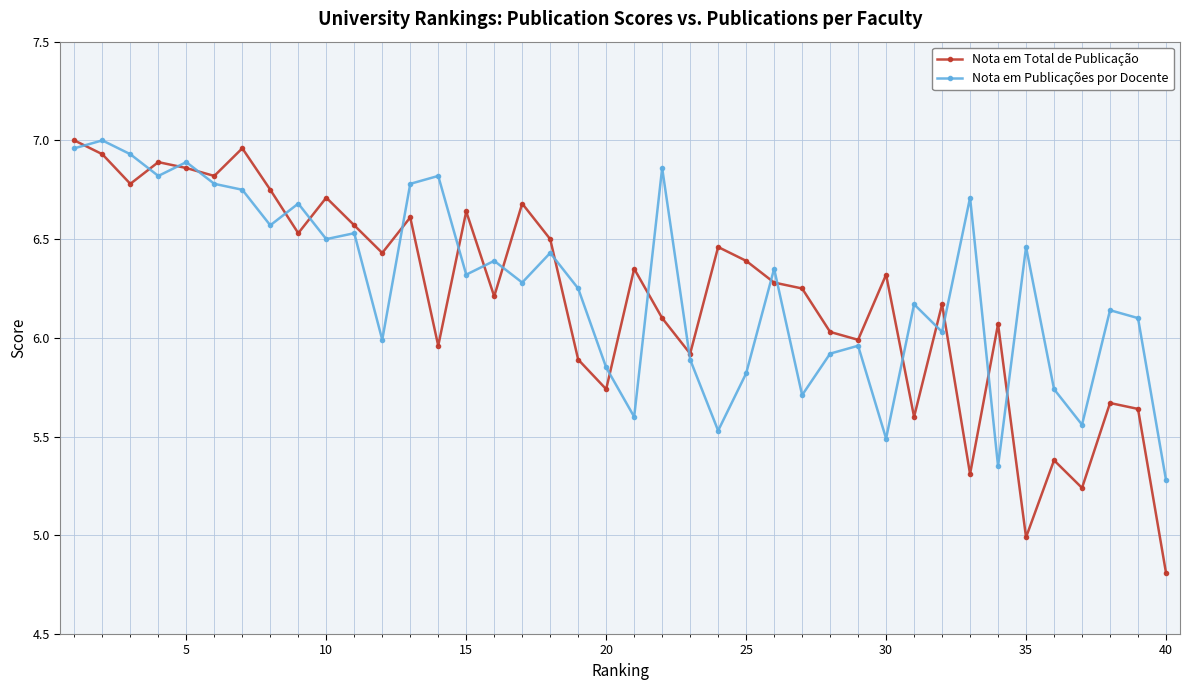

At how many categories does at least one series exceed 4?

40